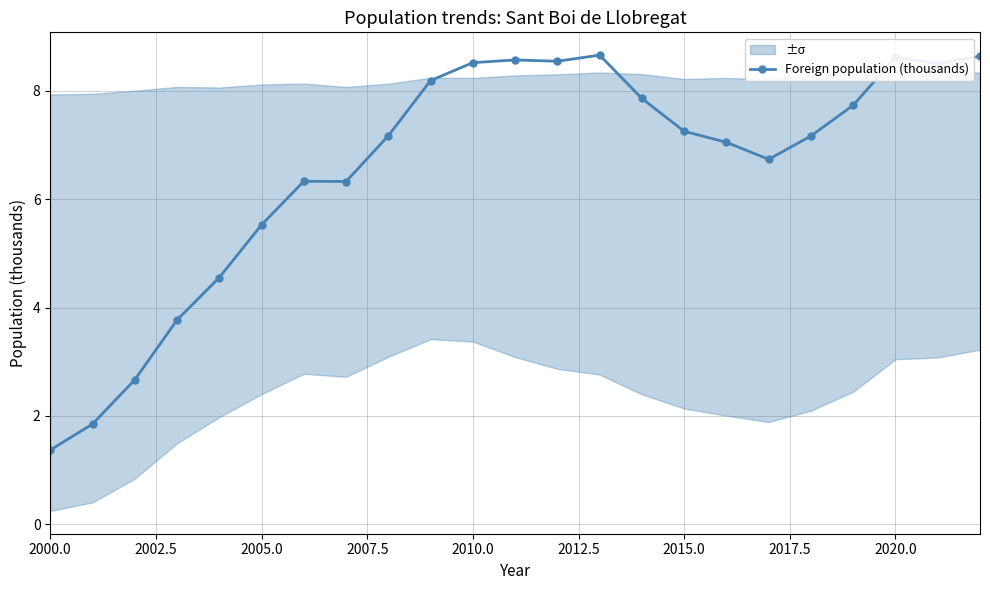

Is it true that Foreign population (thousands) equals 4.0 at 2020.0?

False